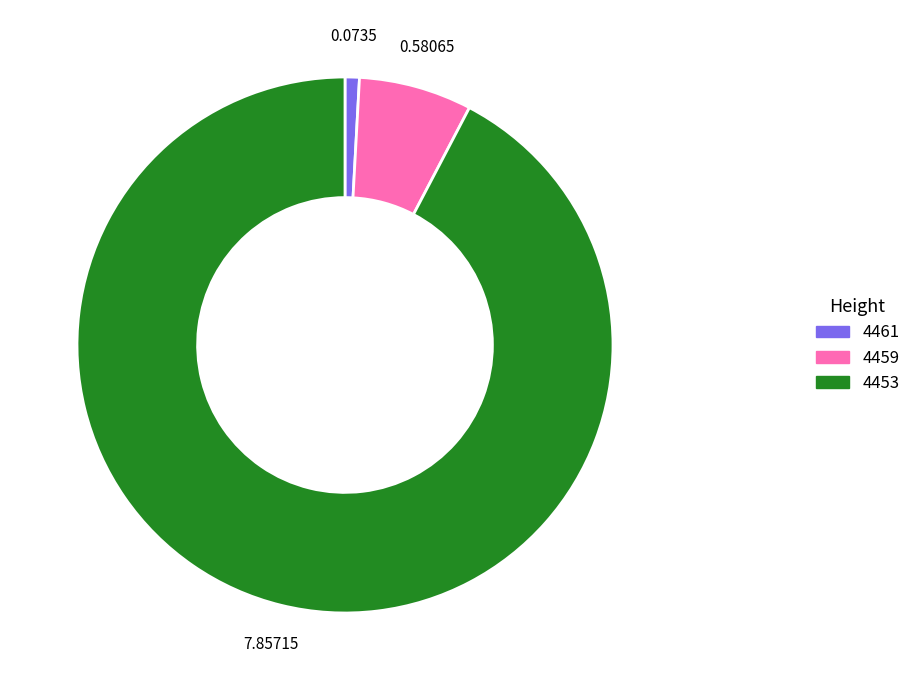

Is it true that 4453 is 83% of the pie?

False